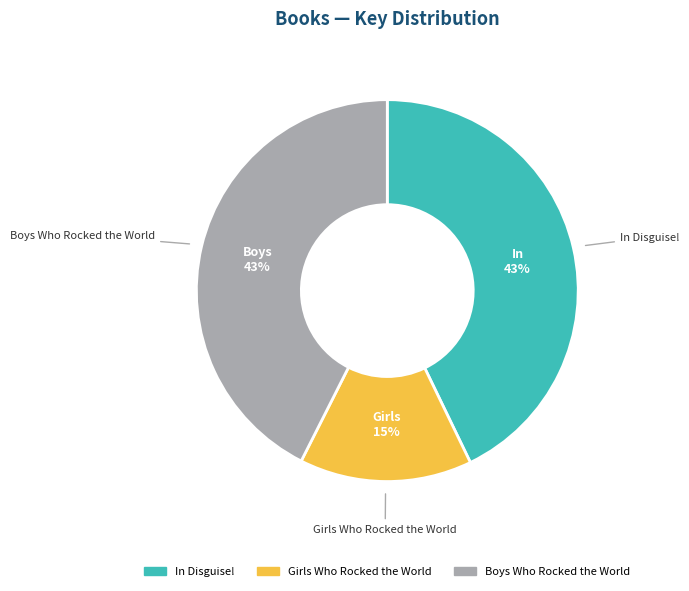

Is the sum of Boys Who Rocked the World and In Disguise! greater than half?

Yes